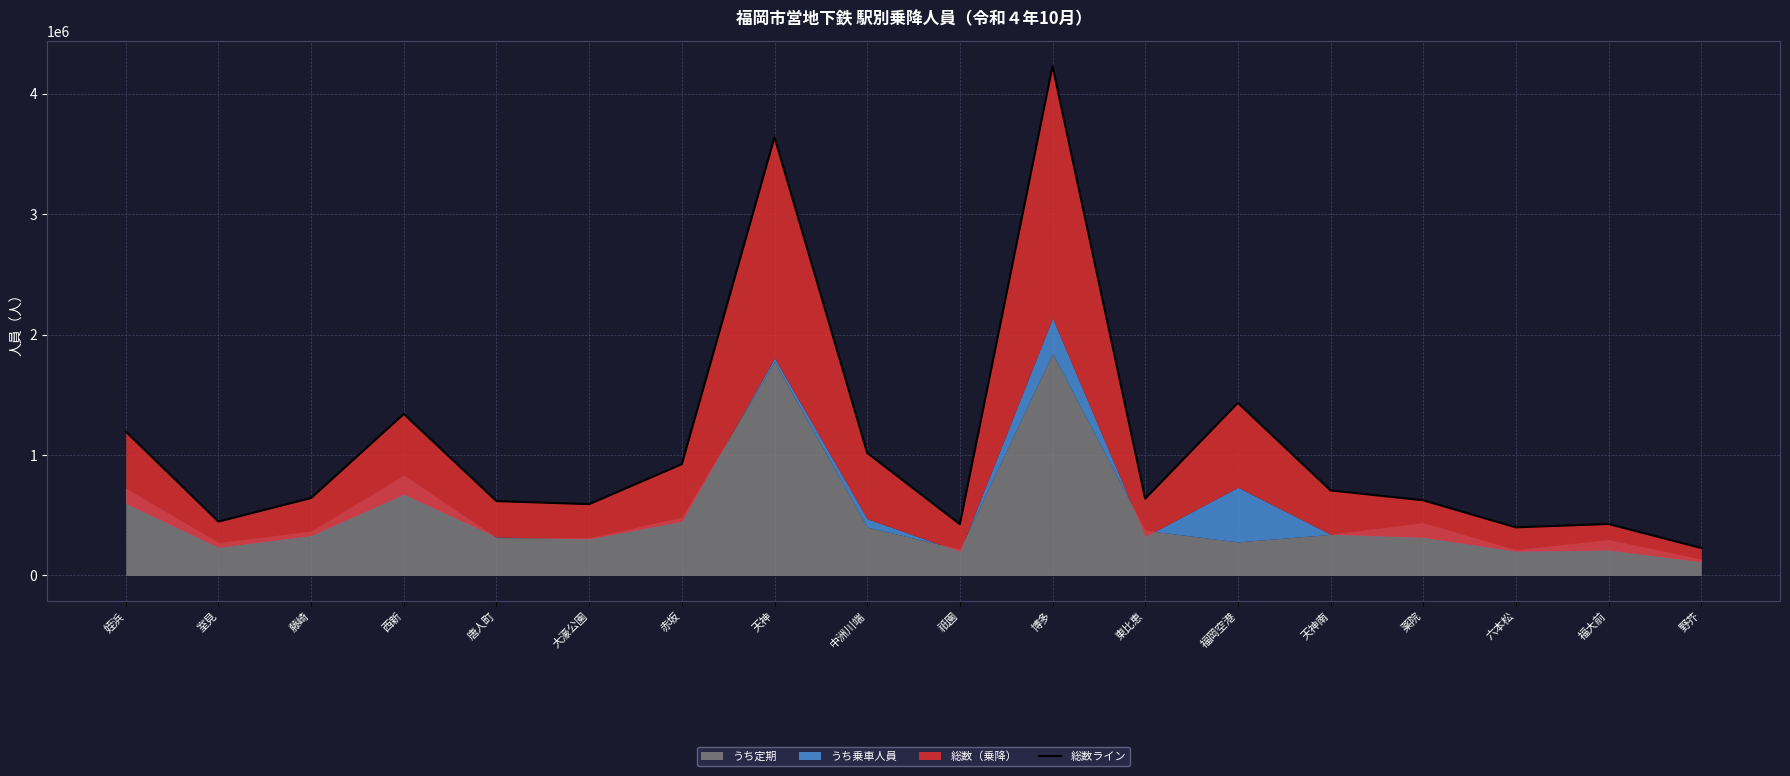

Rank the categories by value from lowest to highest.

野芥, 六本松, 祇園, 福大前, 室見, 大濠公園, 唐人町, 薬院, 東比恵, 藤崎, 天神南, 赤坂, 中洲川端, 姪浜, 西新, 福岡空港, 天神, 博多